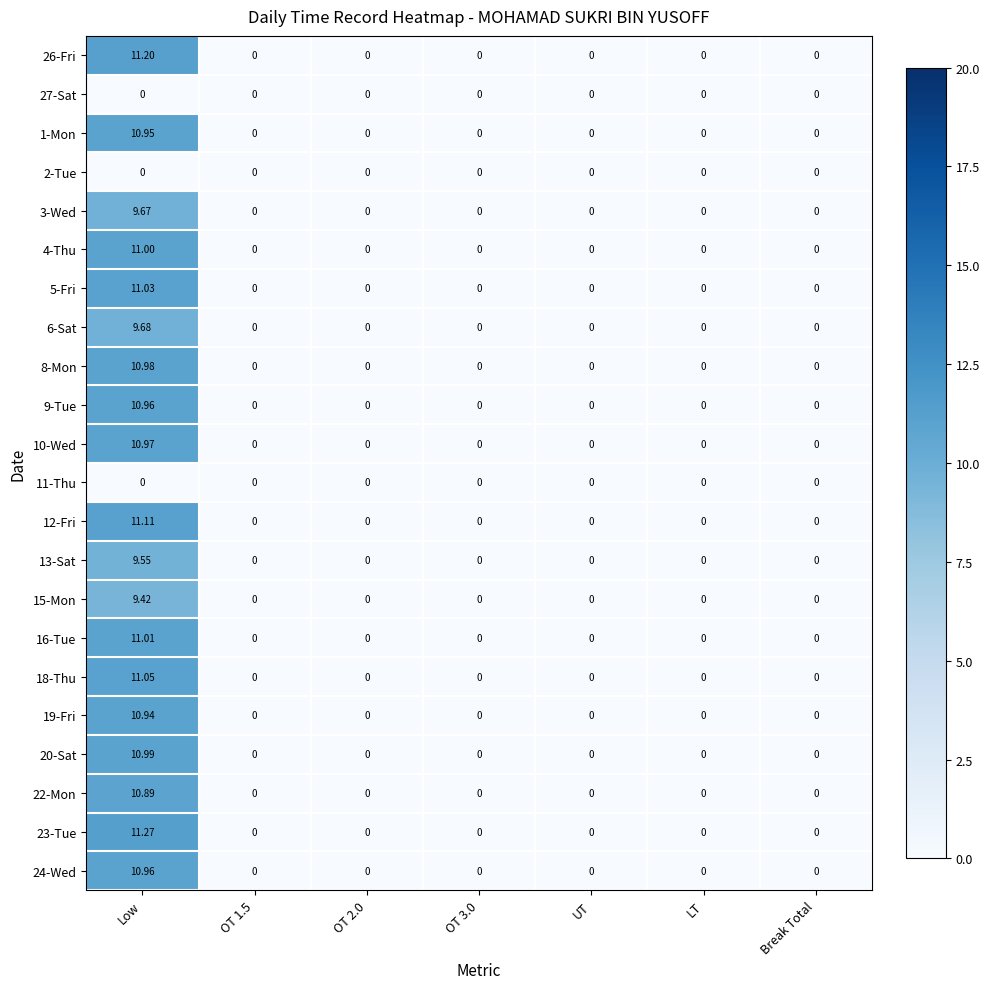

At which category is the sum across all series the highest?

Low